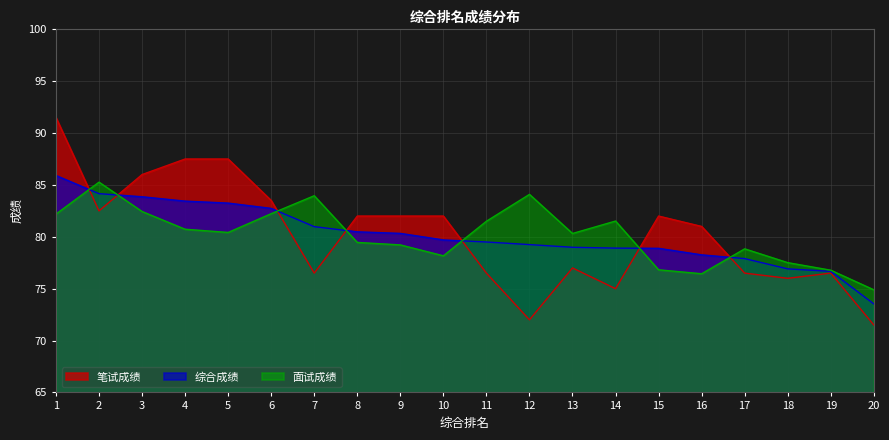

What are all the series names shown in the legend?

笔试成绩, 综合成绩, 面试成绩